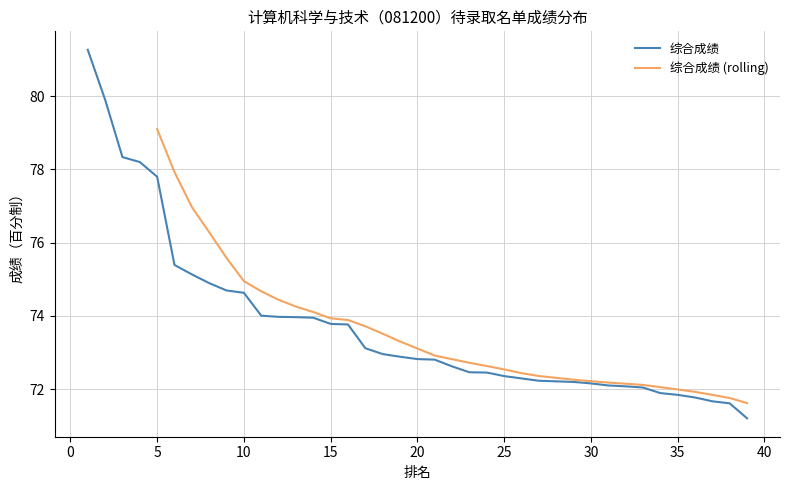

Which category has the lowest value across all series?

39